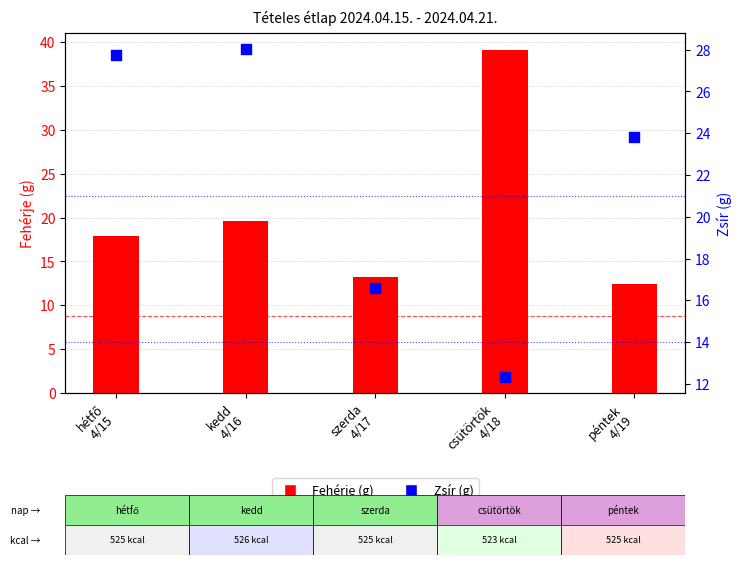

What is the total value across all series at hétfő
4/15?

45.7